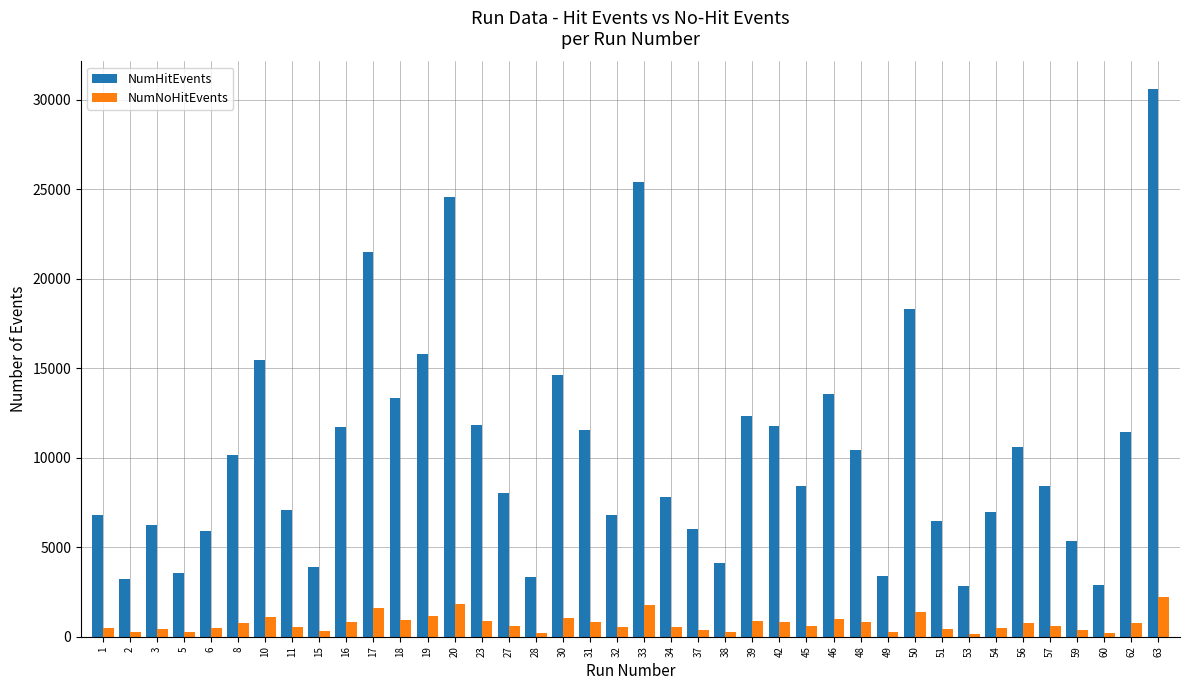

True or false: NumNoHitEvents has a value of 833 at 31.

True